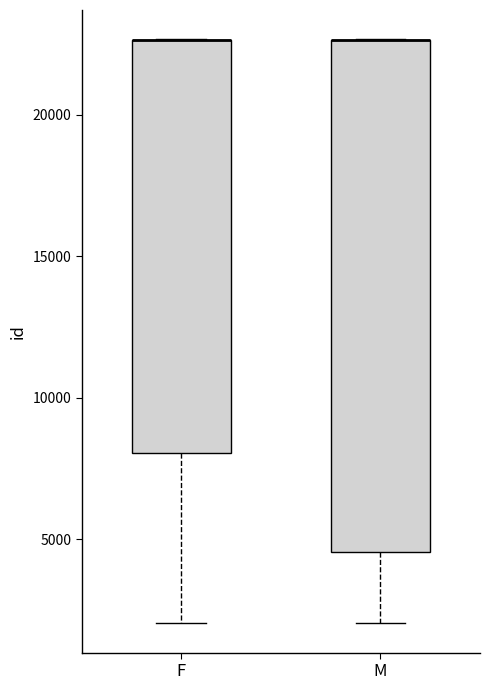

Which box is the tallest, from its lower edge to its upper edge?

M